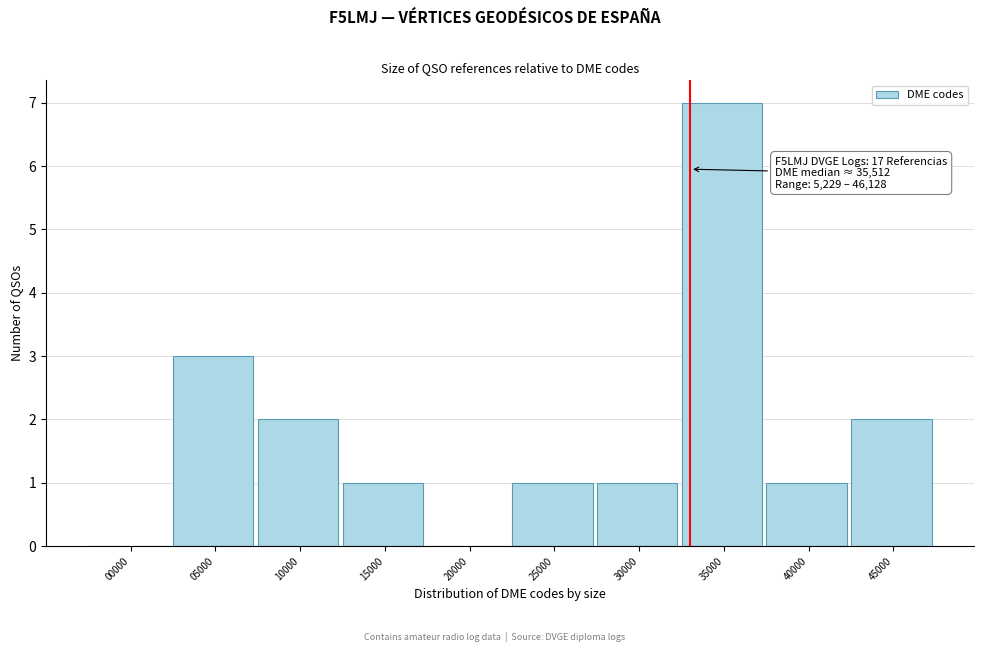

Reading right to left, list all the values displayed in this chart.

45000=2	40000=1	35000=7	30000=1	25000=1	20000=0	15000=1	10000=2	05000=3	00000=0